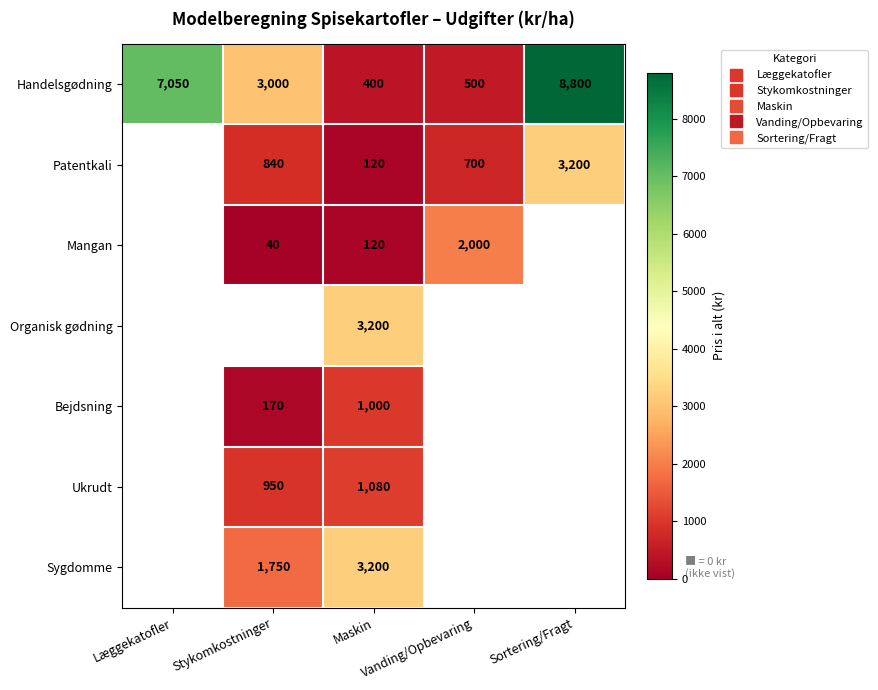

Which category has the lowest value across all series?

Stykomkostninger